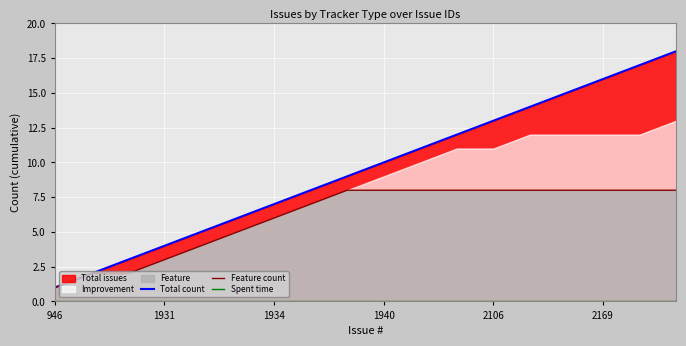

What is the difference between the maximum and minimum values in the Total count series?

17